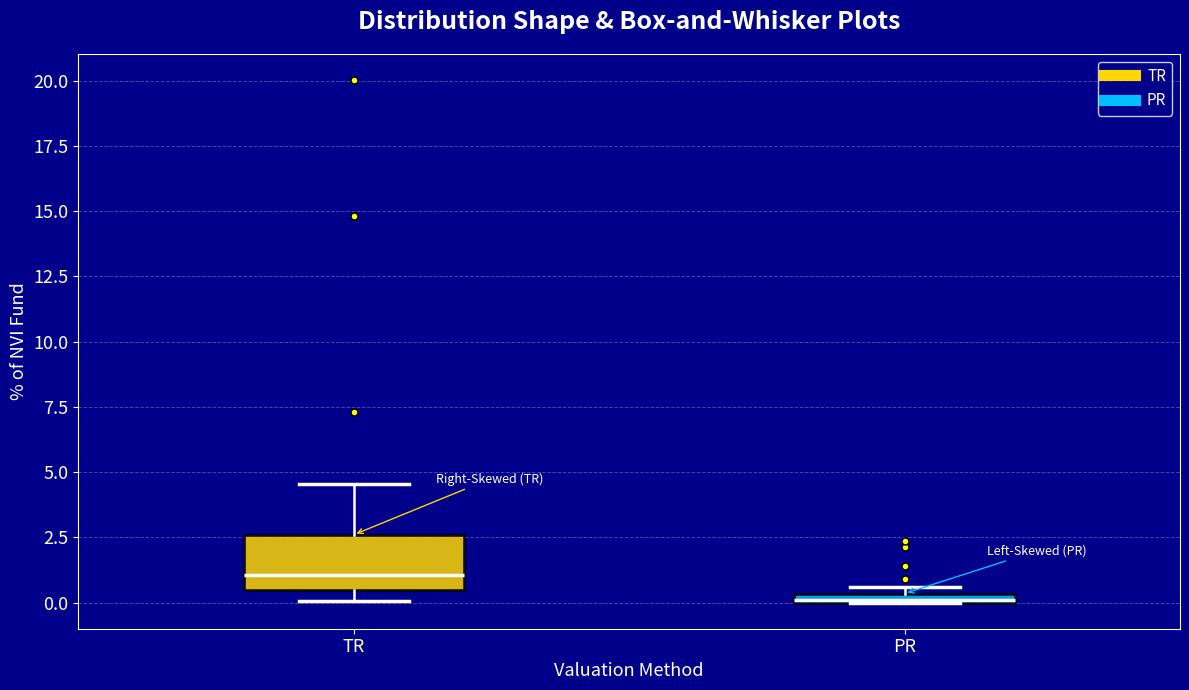

Which box's median line is the lowest?

PR